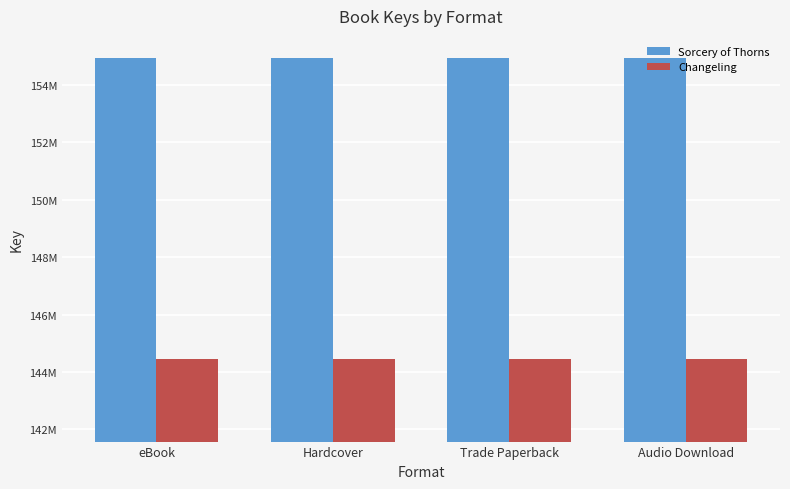

What is the total value across all series at Audio Download?

299397458